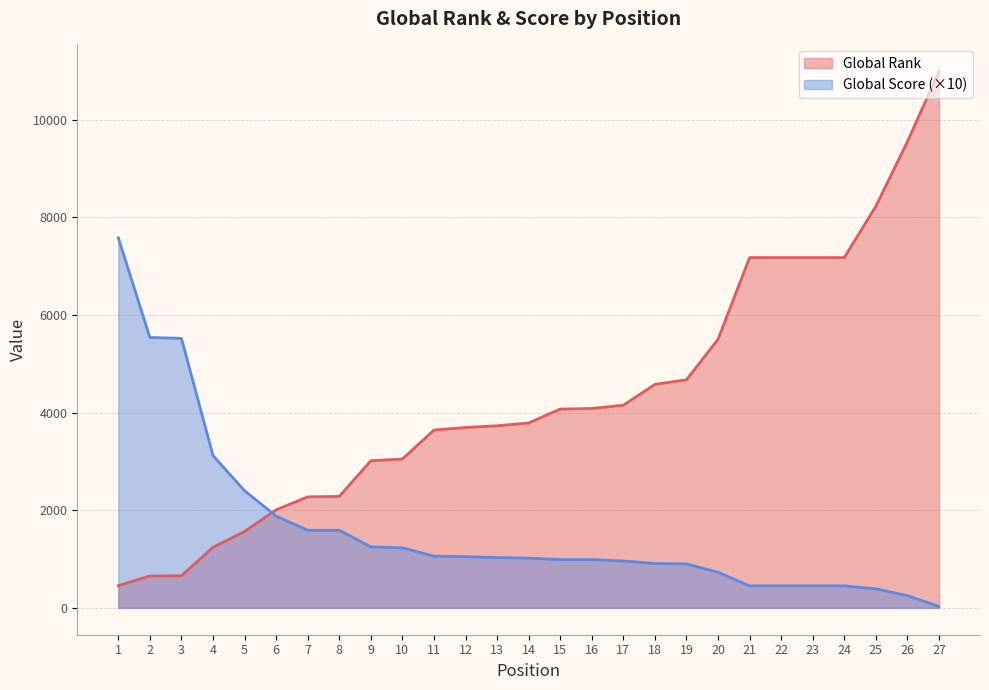

True or false: Global Score has more than 0 points higher than both neighbors.

False